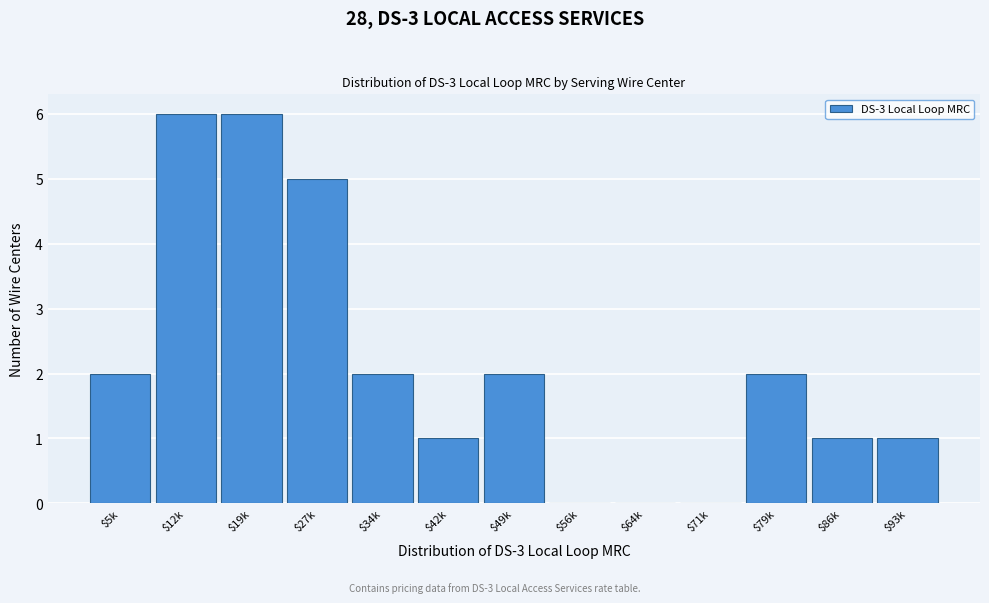

What is the greatest value displayed?

6